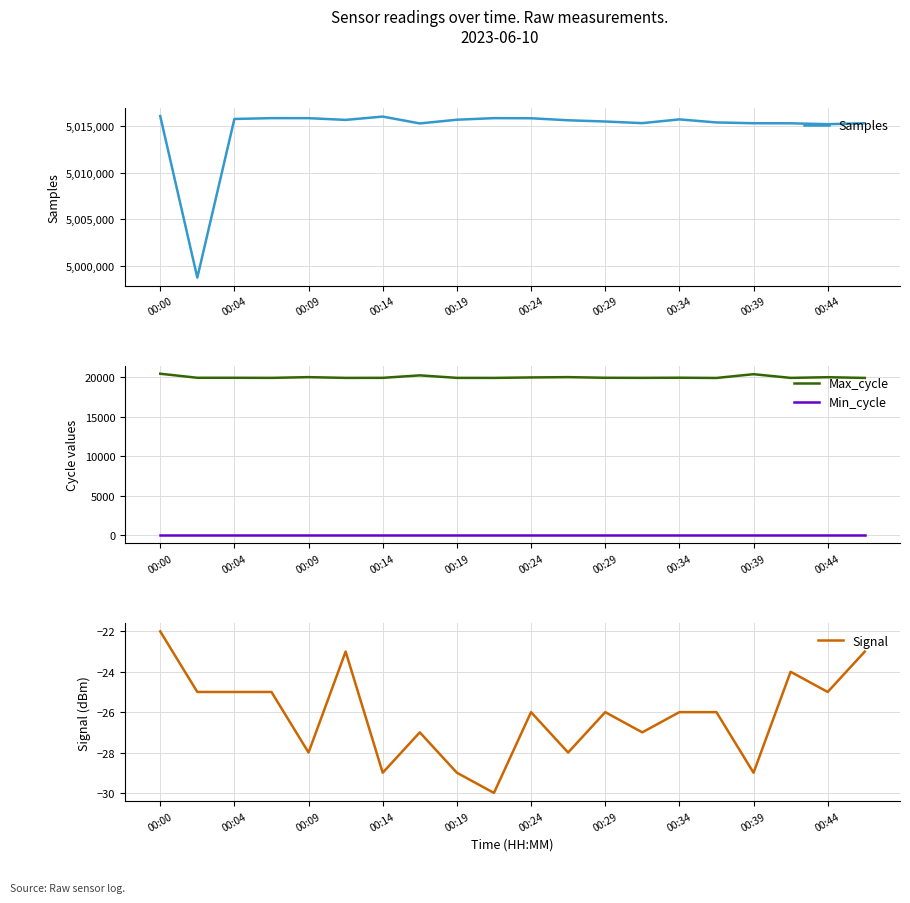

True or false: Max_cycle and Min_cycle cross at least once.

False